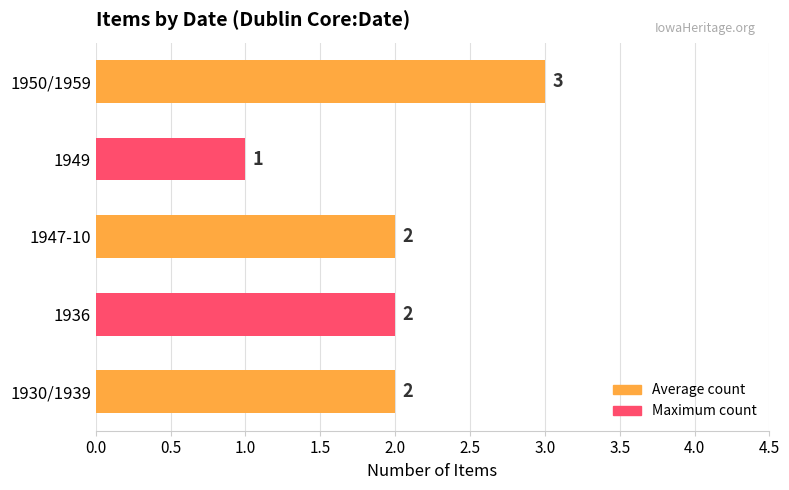

Reading bottom to top, transcribe all the data shown in this chart.

2	2	2	1	3